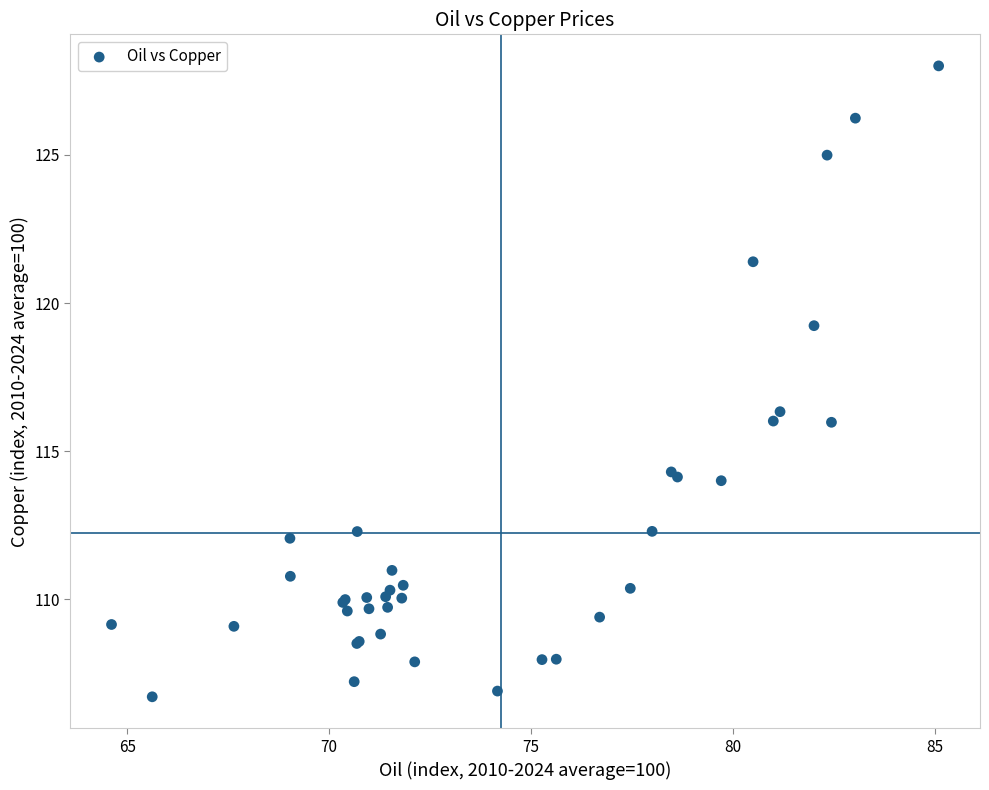

What Y value in the scatter plot is closest to 117?

116.3